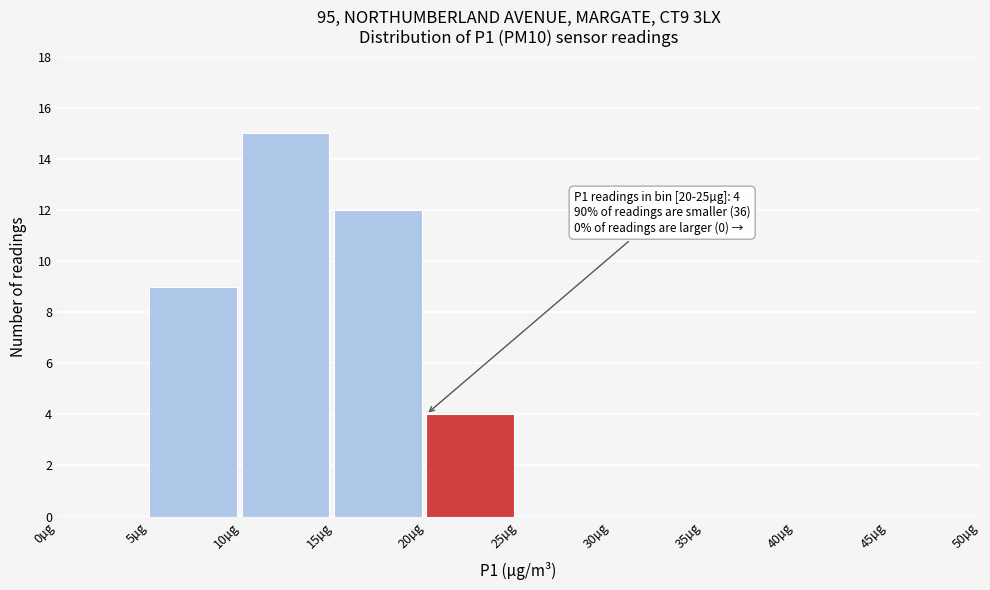

Over which range of the x-axis is the bar tallest?

10 to 15